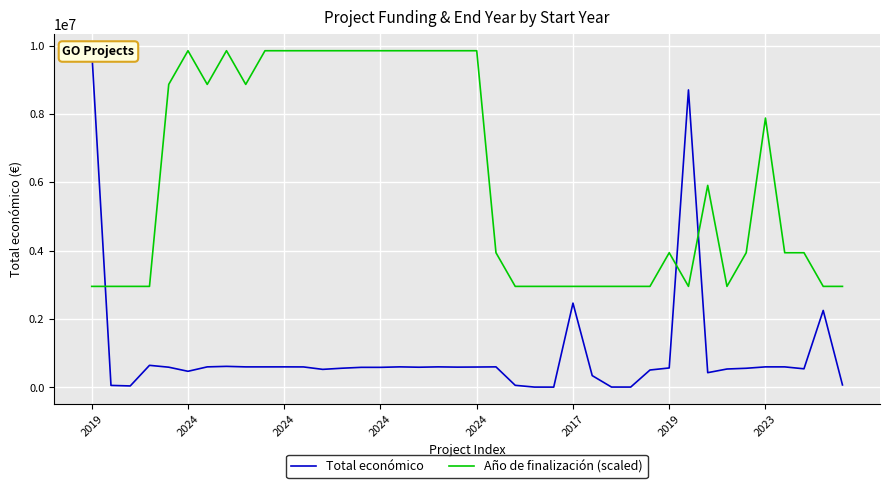

How many values in the Total económico series exceed 589584?

19